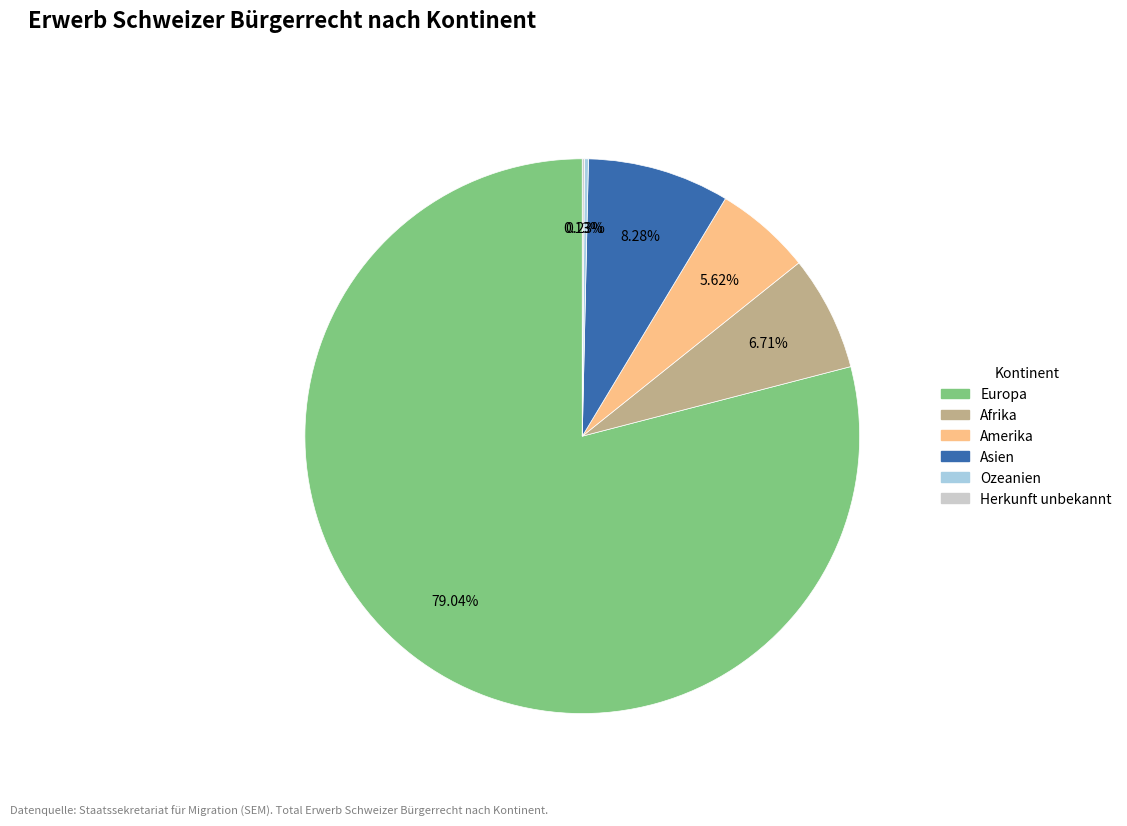

Combined, what portion of the pie is Amerika and Asien?

13.9%